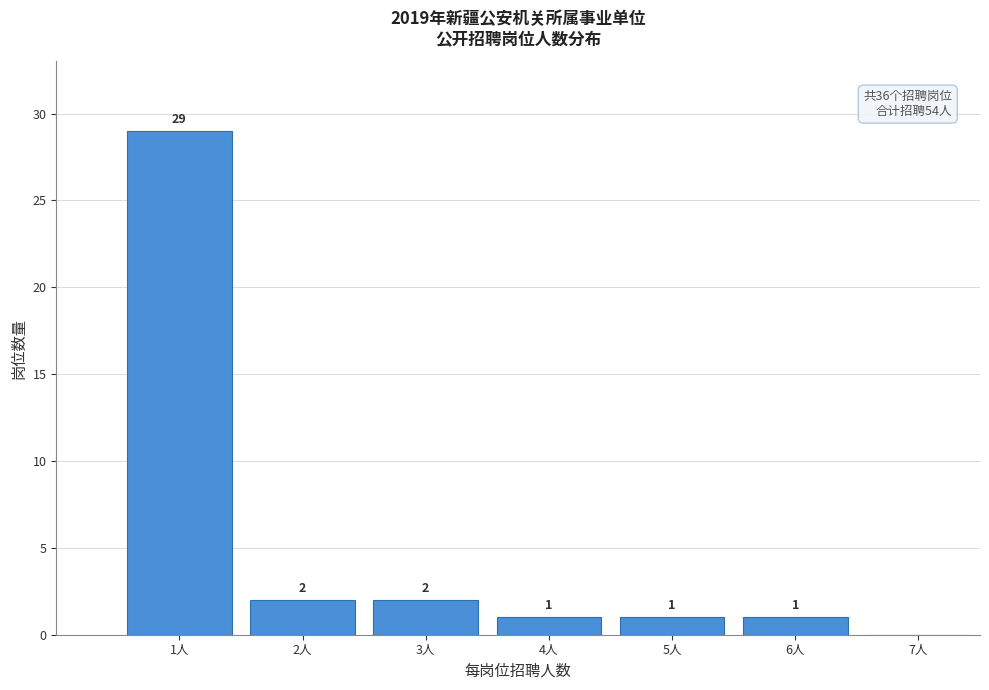

Reading right to left, what are all the values shown in this chart?

7人=0	6人=1	5人=1	4人=1	3人=2	2人=2	1人=29